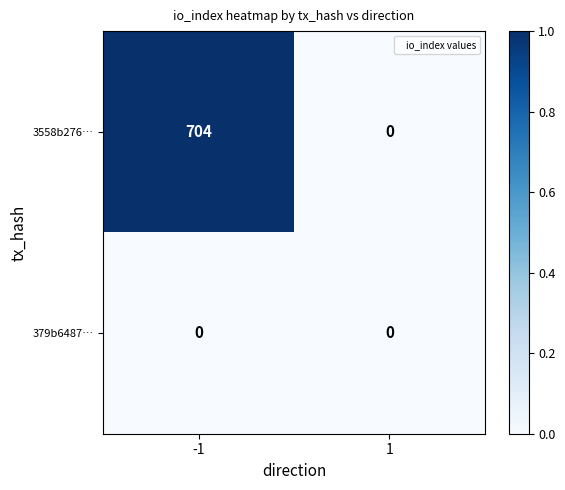

Reading left to right, transcribe all the data shown in this chart.

3558b276…: 704	0
379b6487…: 0	0